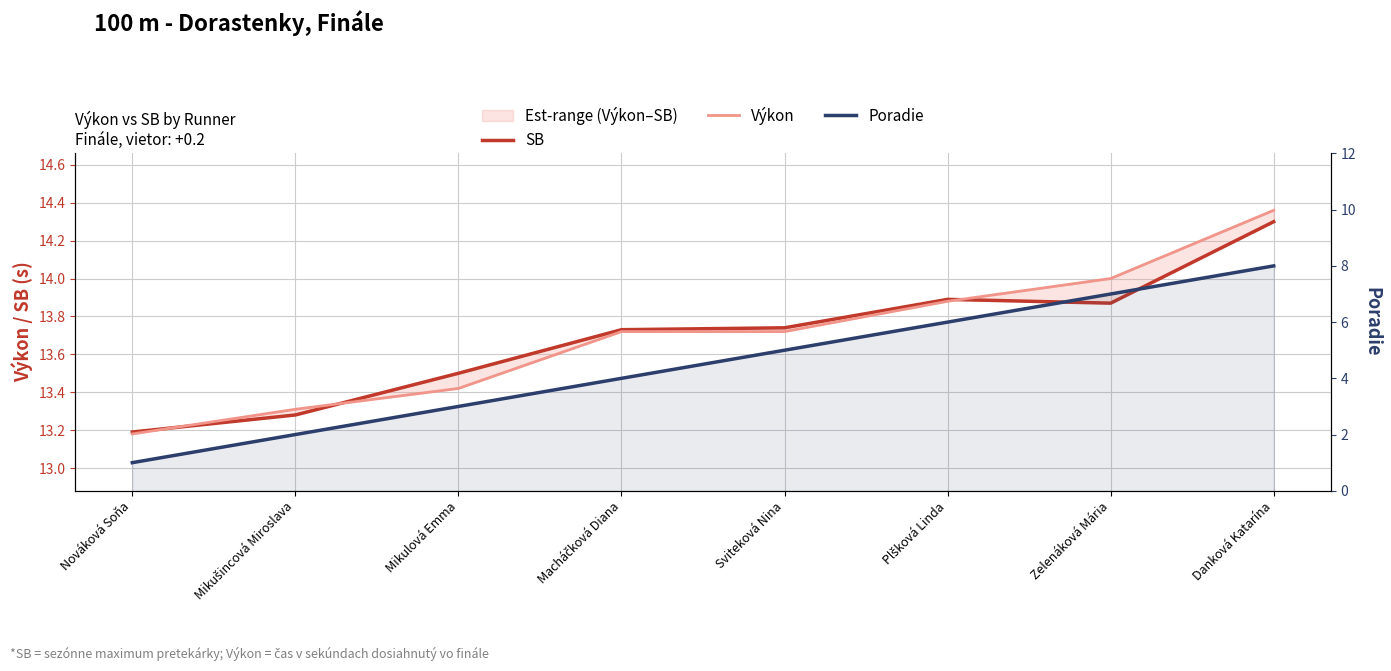

How many intersections are there between SB and Výkon?

3